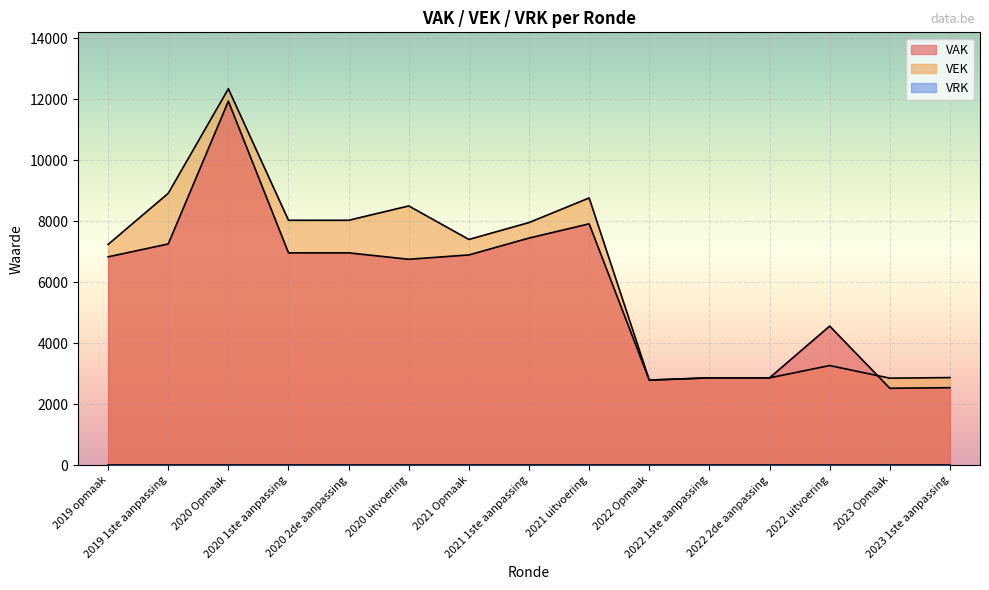

Which series has the widest spread of values?

VEK